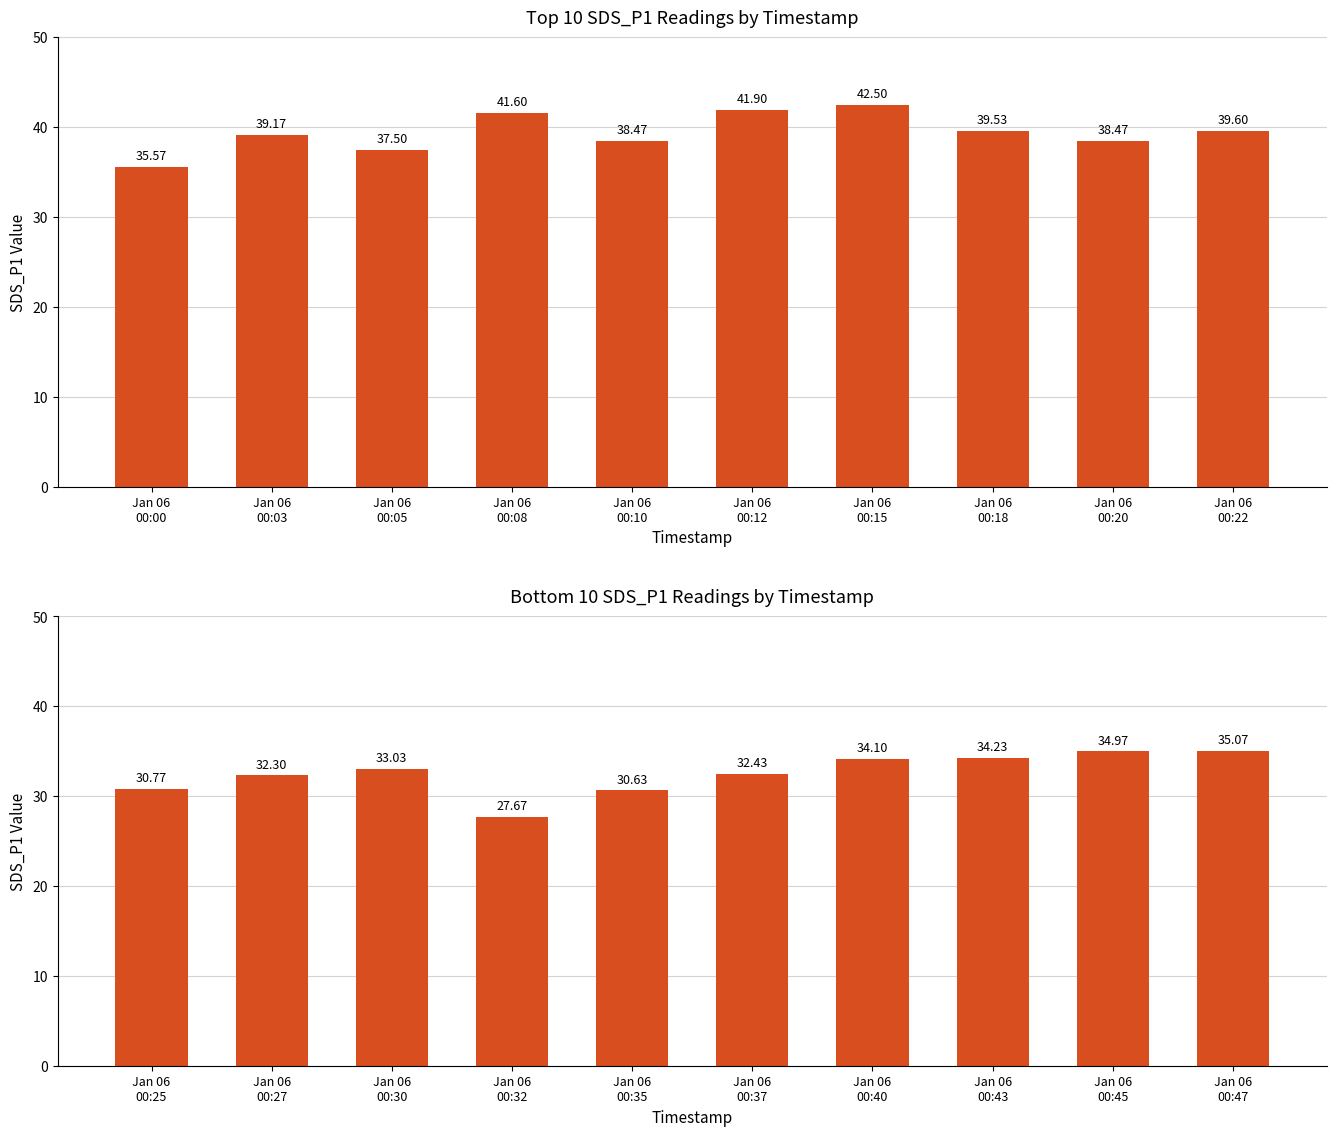

How many data points does each series have?

10